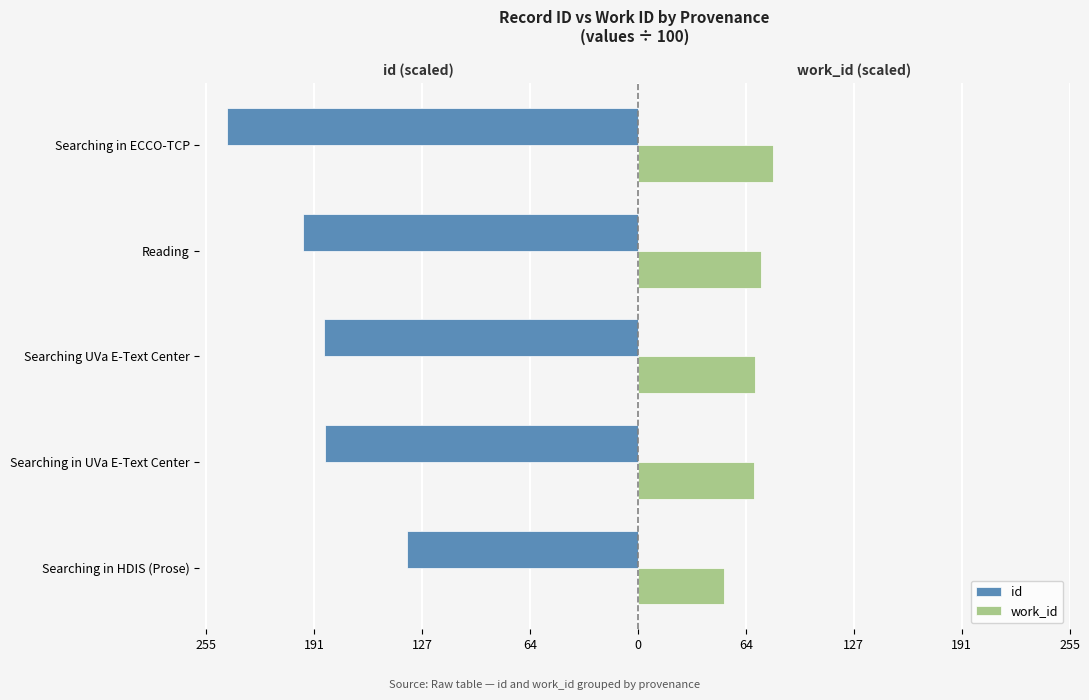

What is the sum of all id values?

-946.8